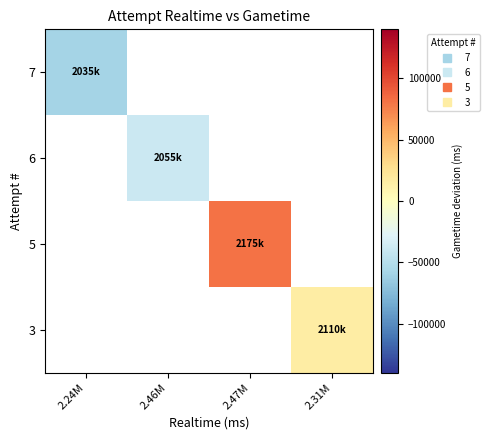

How many positive values does the 3 series have?

1